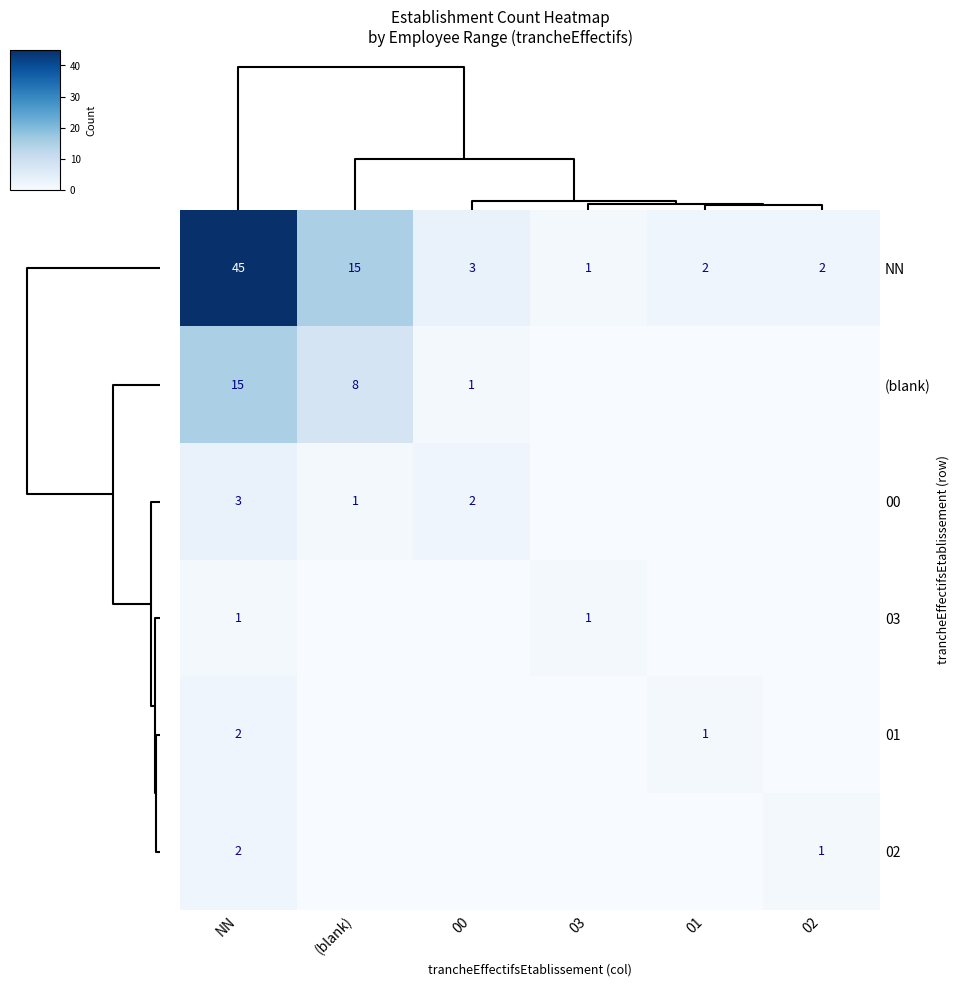

At which label does NN reach its minimum?

03